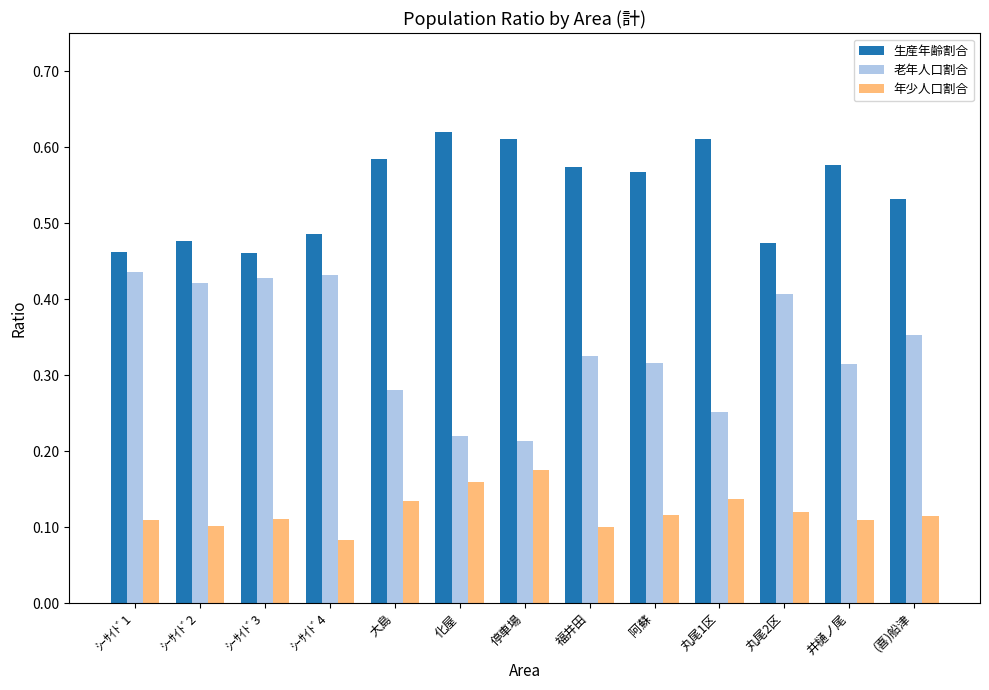

How many bars are there in each group?

3